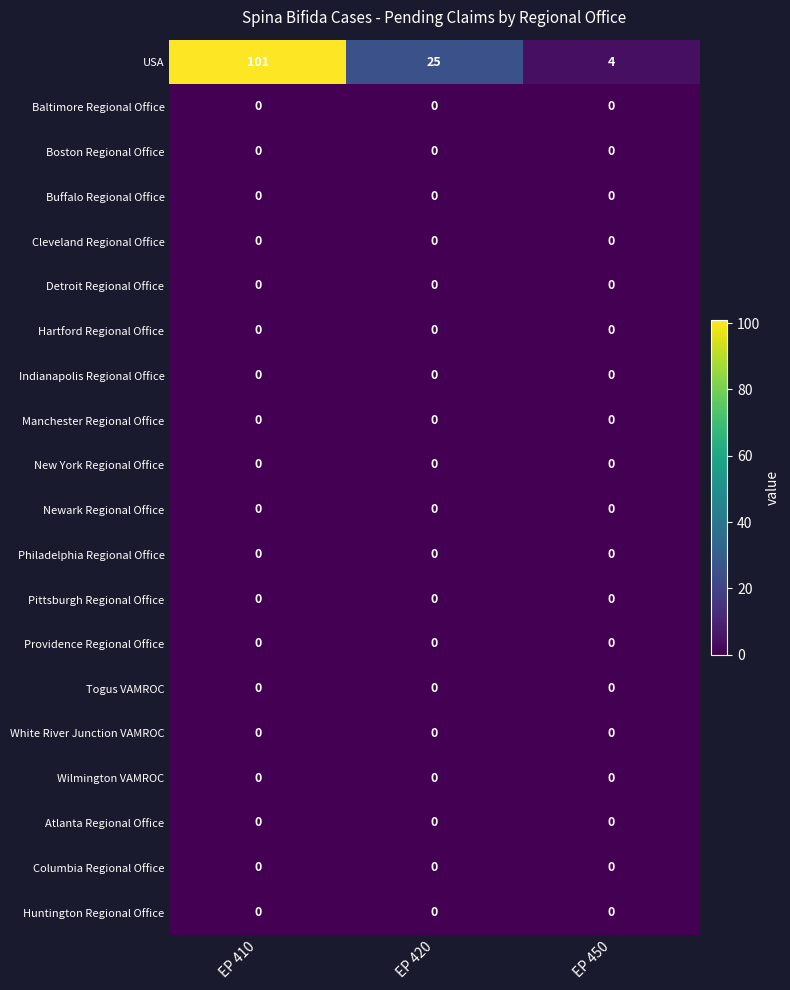

What is the total value across all series at EP 410?

101